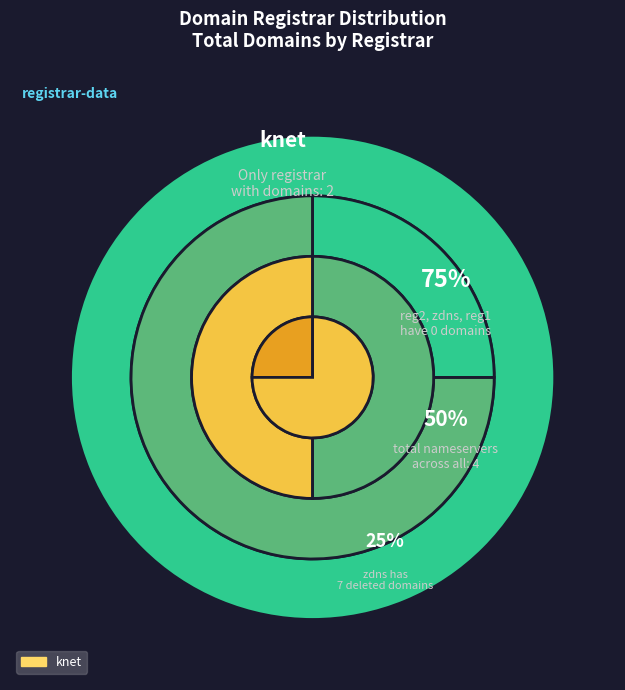

What is the majority slice?

knet